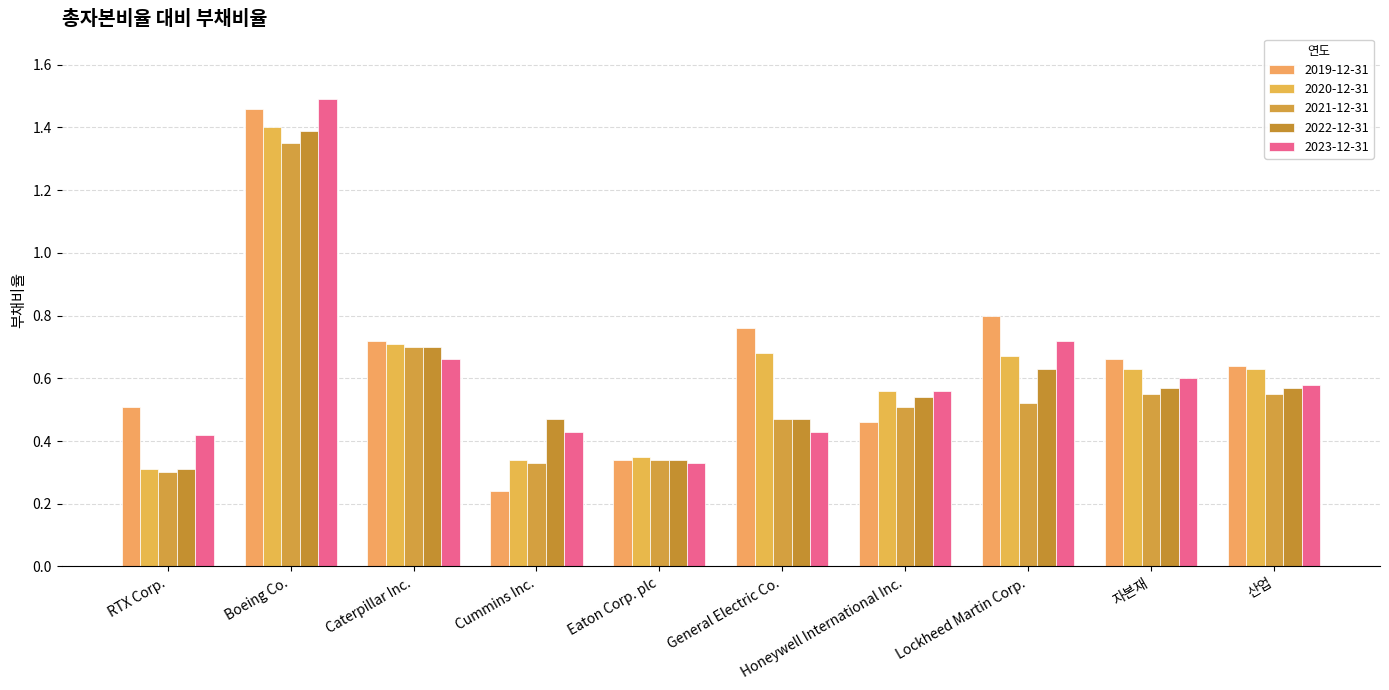

The 2019-12-31 series shows 0.7 at Caterpillar Inc.. True or false?

True